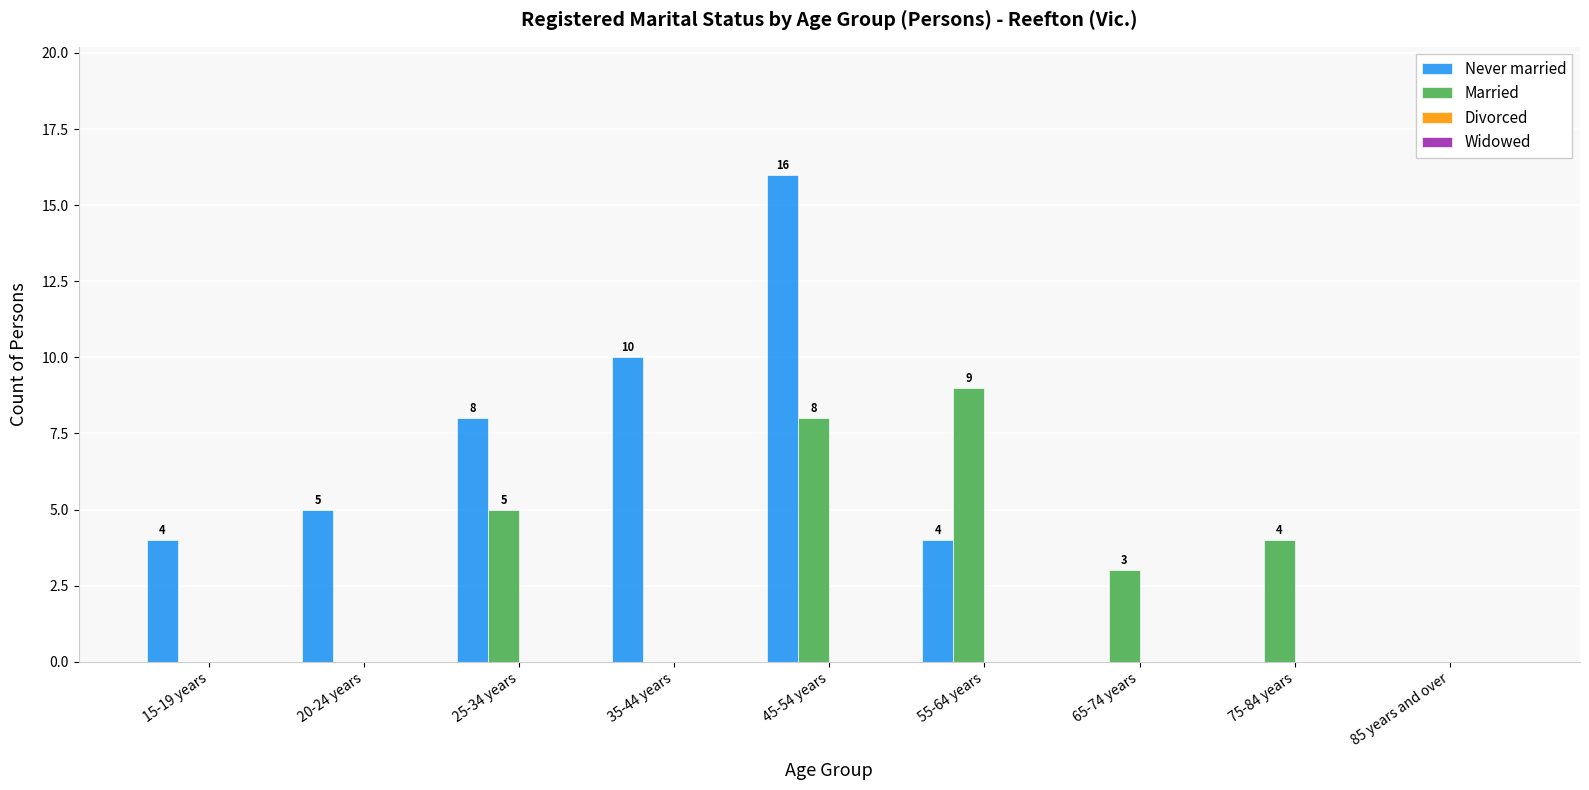

Which series changed the most between 25-34 years and 75-84 years?

Never married